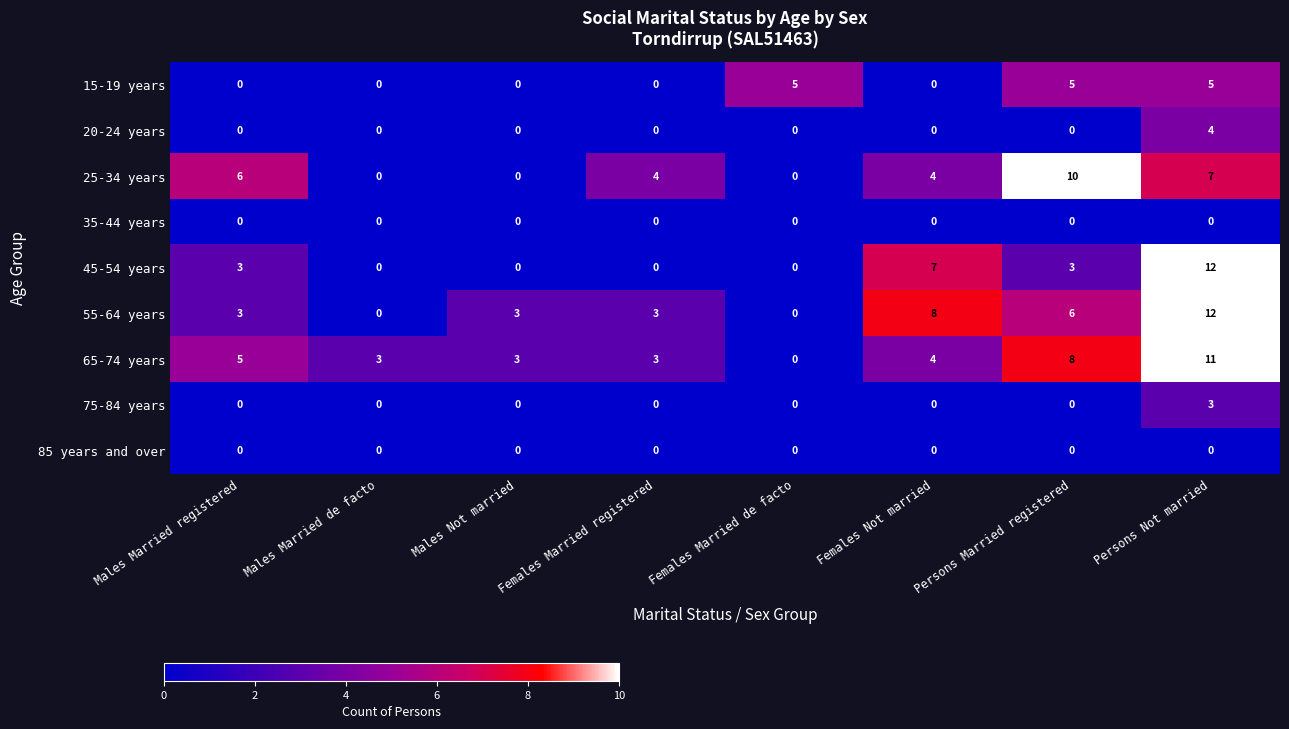

The 75-84 years series shows 1 at Persons Not married. True or false?

False